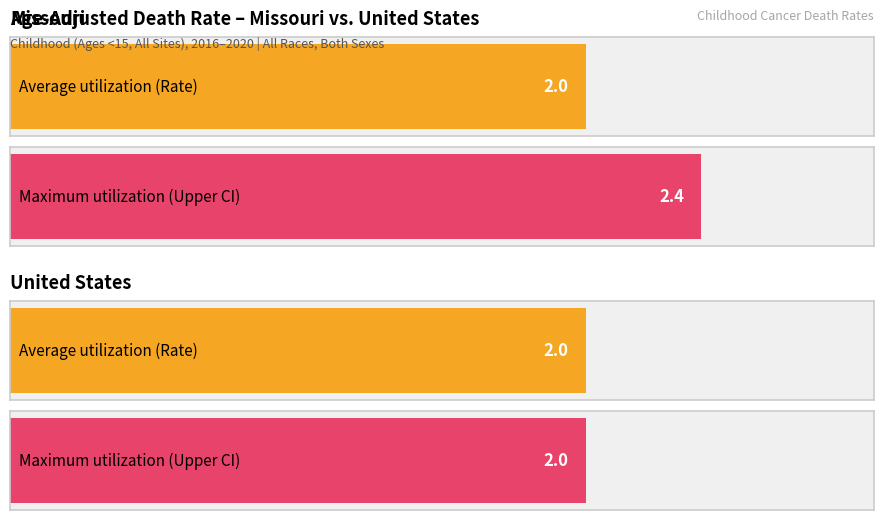

At how many categories does at least one series exceed 1?

2